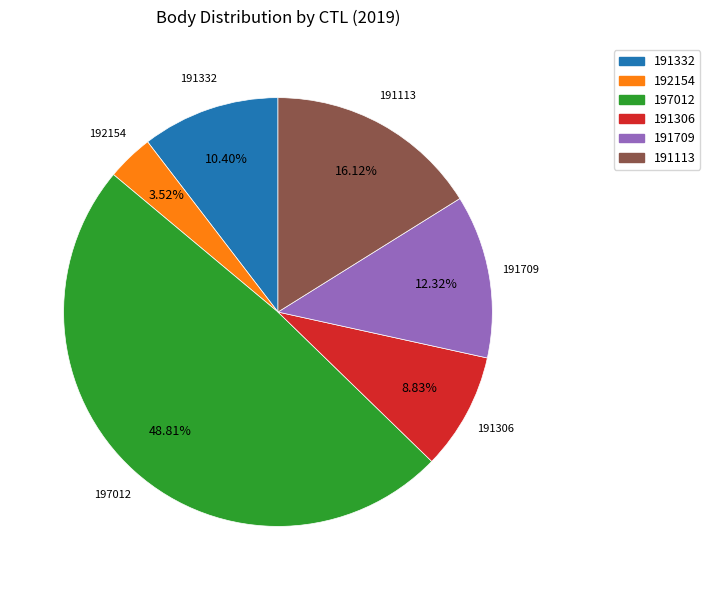

What portion of the pie excludes 192154?

96.5%